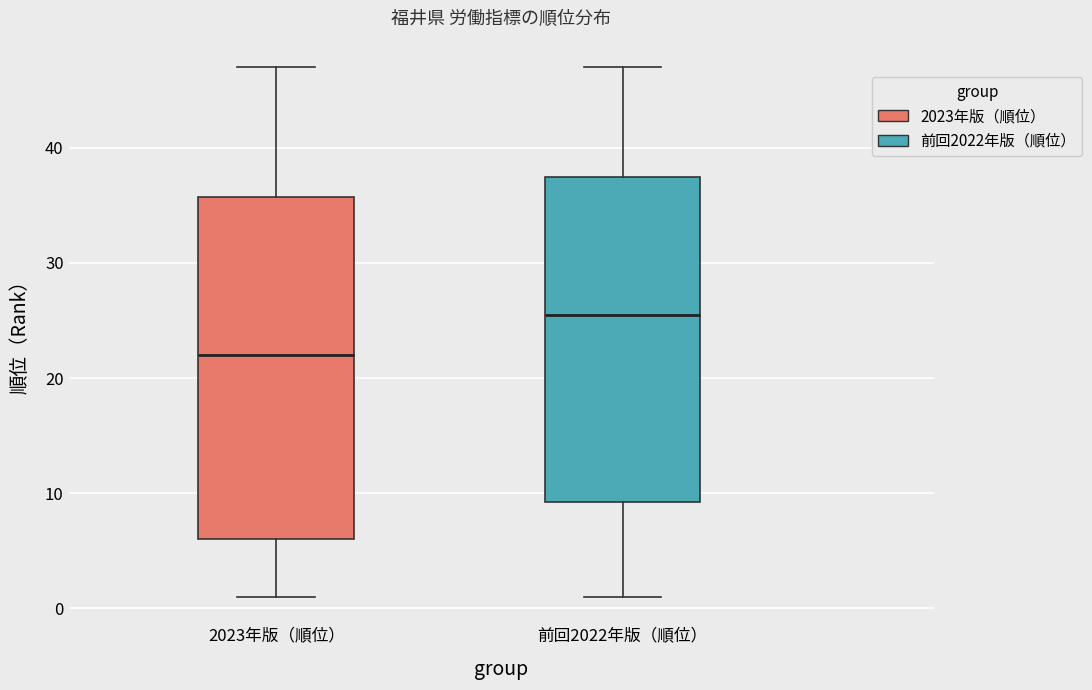

Which box has the highest median line?

前回2022年版（順位）